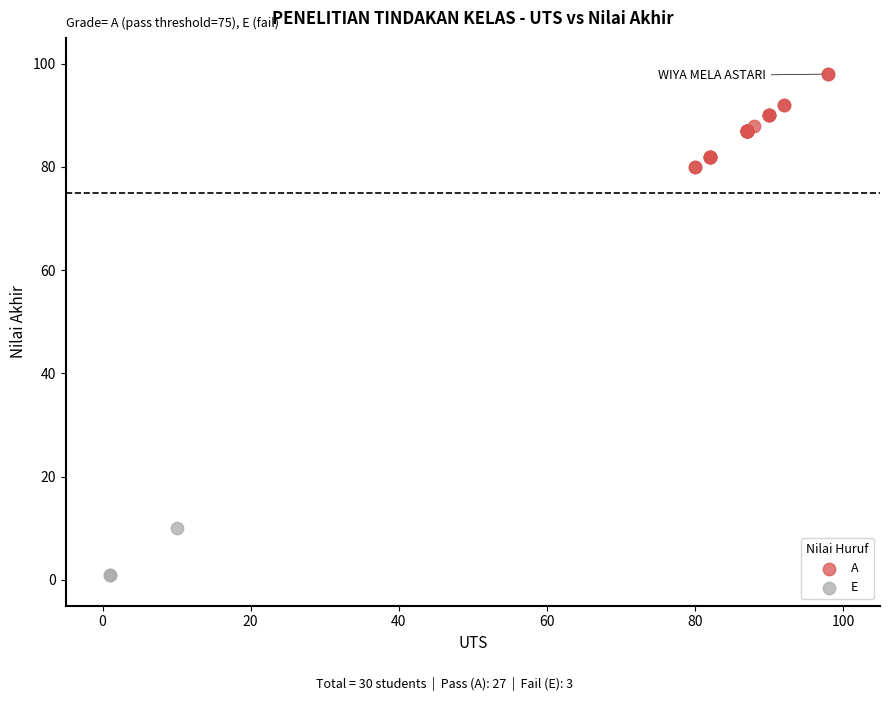

Which series contains the lowest Y value?

E